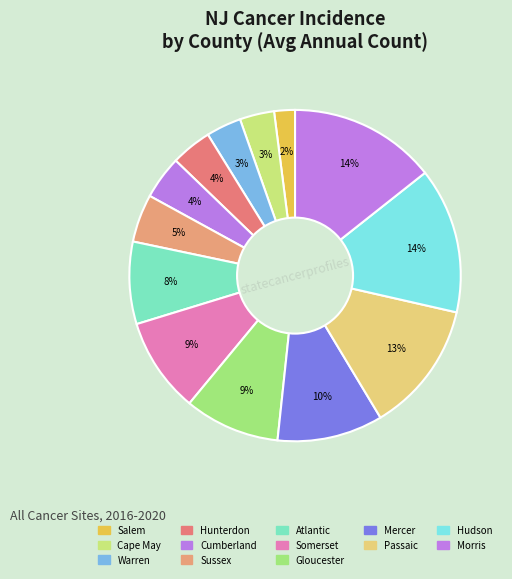

To the nearest percent, what is the combined percentage of Hudson and Atlantic?

22%